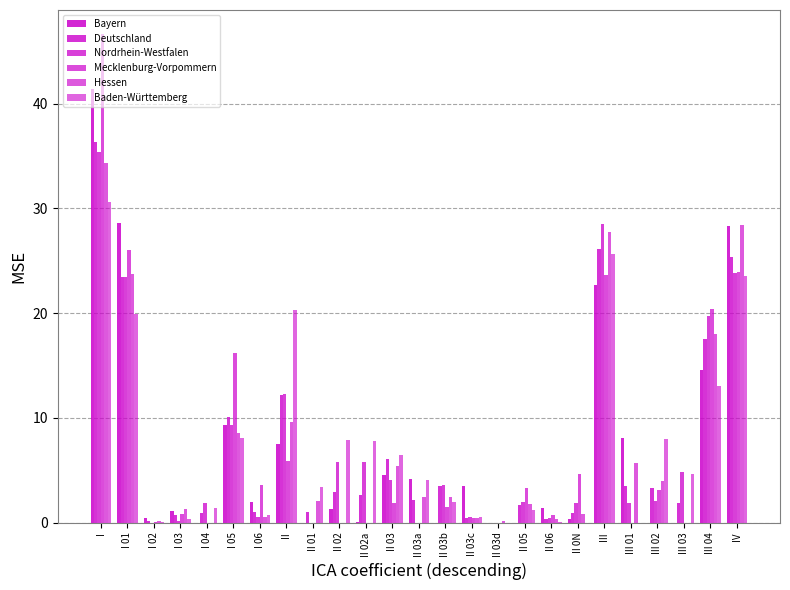

How many series are shown in this chart?

6